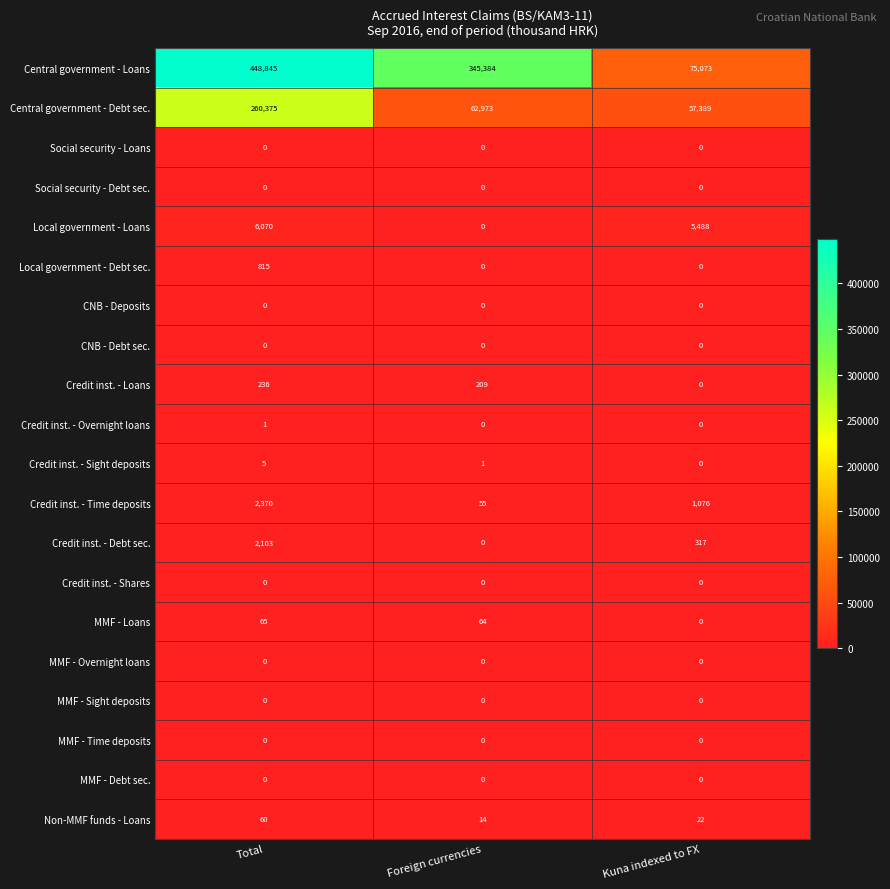

Which series changed the most between Total and Foreign currencies?

Central government - Debt sec.